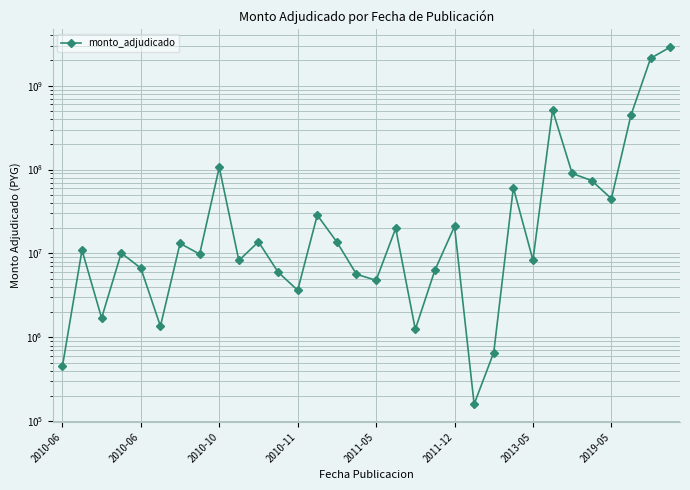

What is the value of the 27th point from the left?

90030000